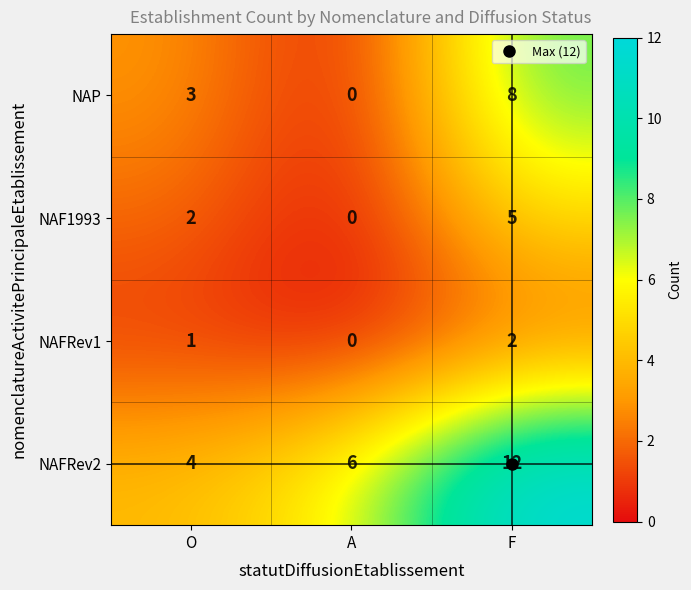

What is the total value across all series at O?

10